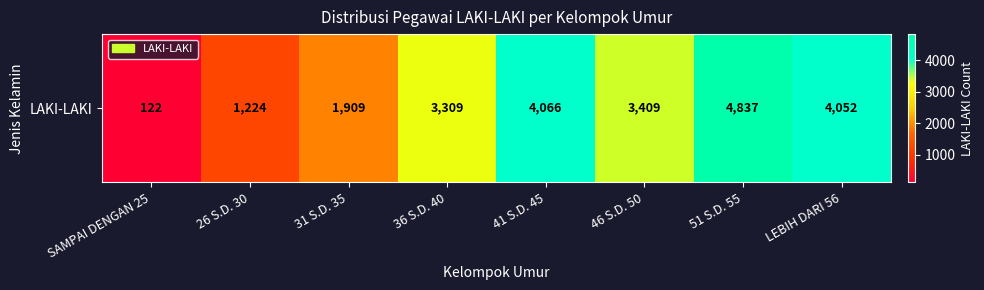

Which has a higher value, LEBIH DARI 56 or SAMPAI DENGAN 25?

LEBIH DARI 56